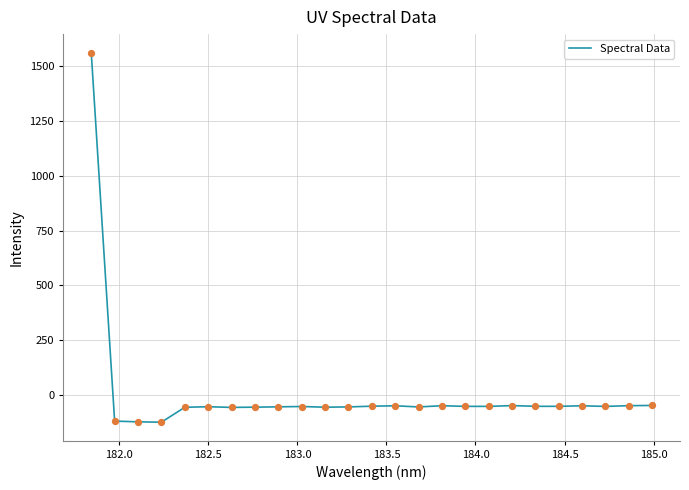

What is the smallest value displayed?

-123.2